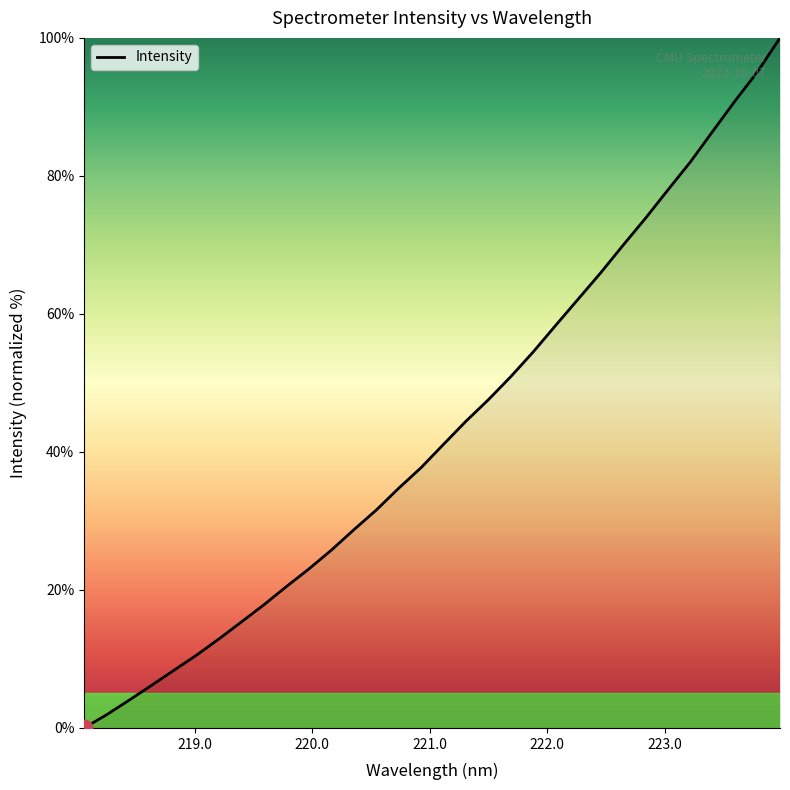

What is the difference between the maximum and minimum values?

100.0